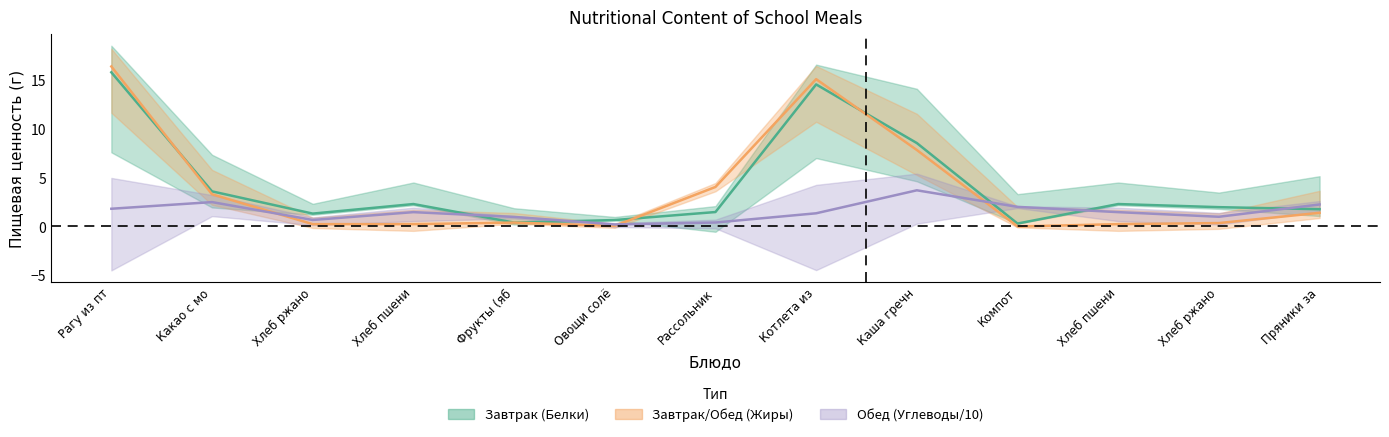

How many interior local peaks does the Завтрак/Обед (Жиры) series have?

2